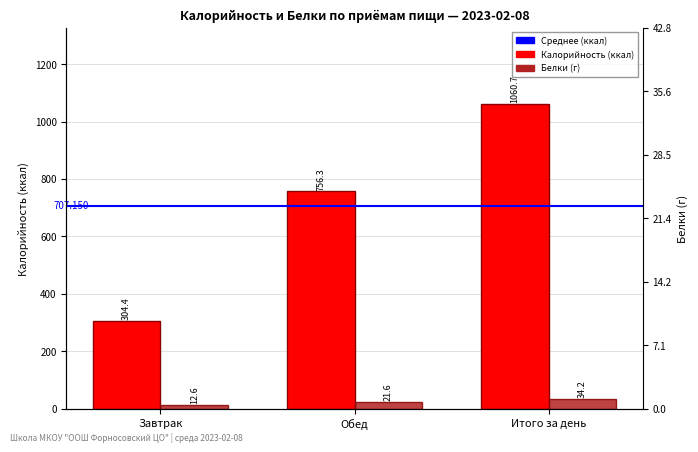

Are the bars horizontal?

No